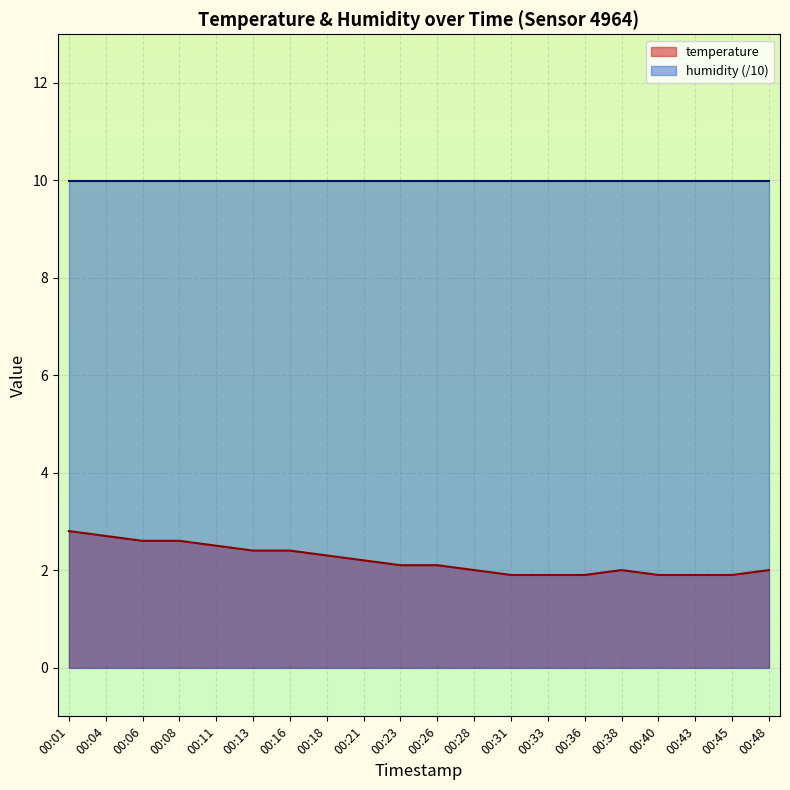

The value at 00:48 is 2.0. True or false?

True